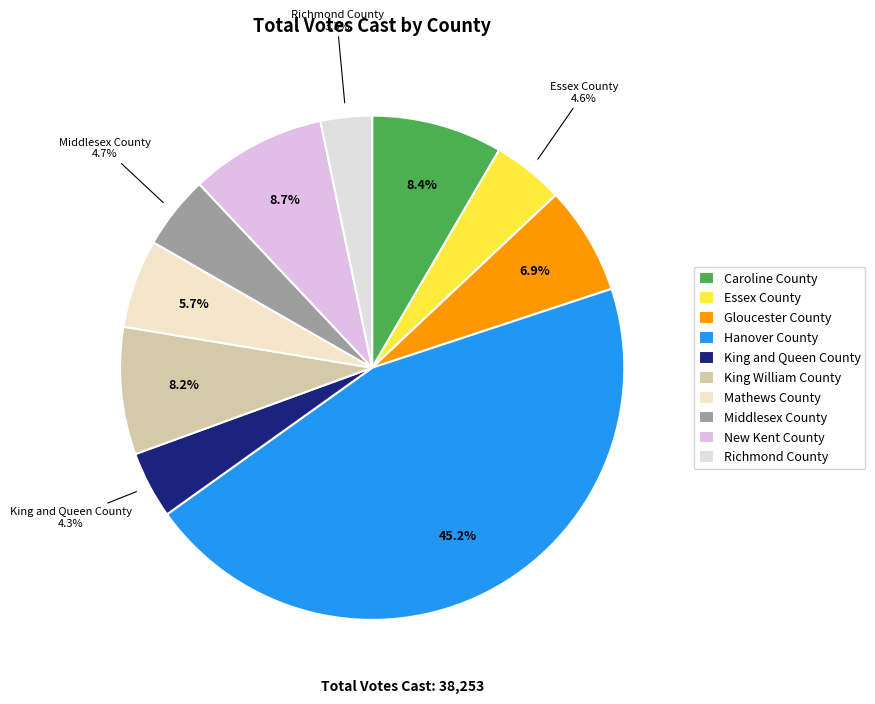

How many segments does this pie chart have?

10